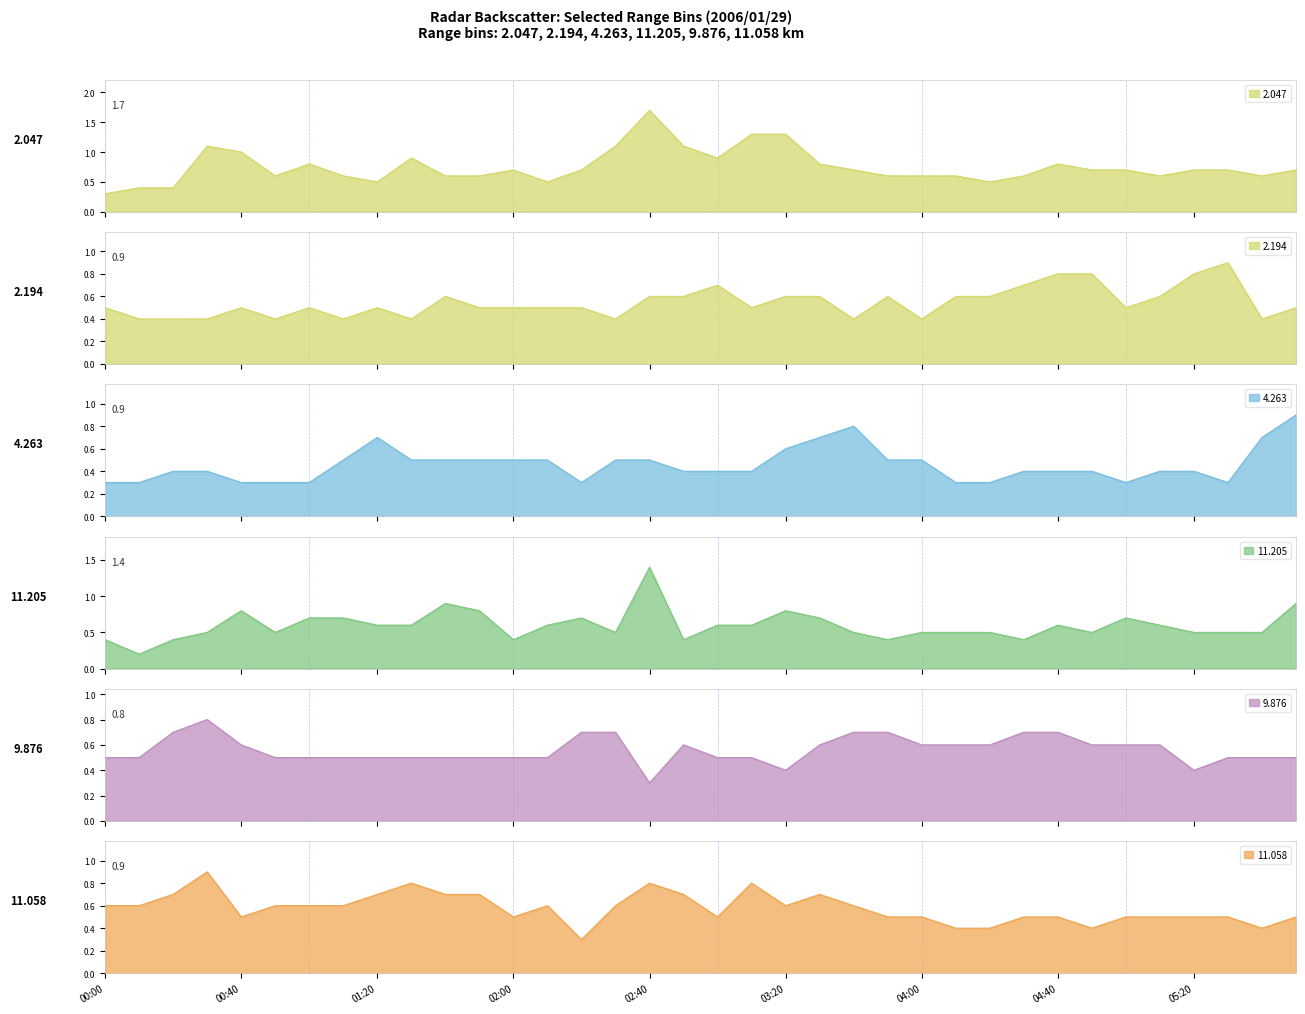

What position from the right is 2006/01/29 01:40?

26